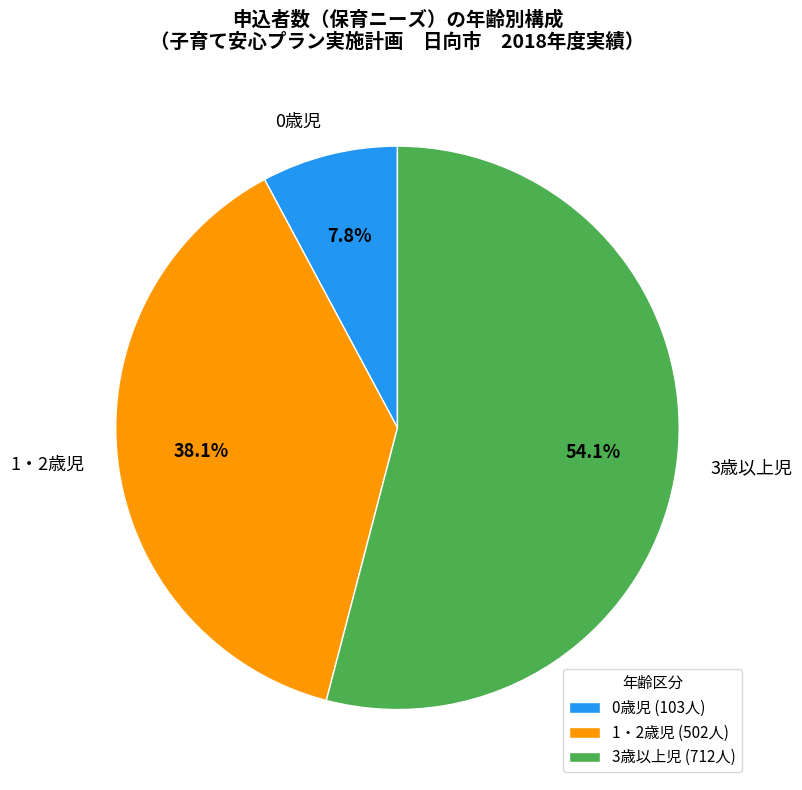

Rank the categories by value from lowest to highest.

0歳児, 1・2歳児, 3歳以上児